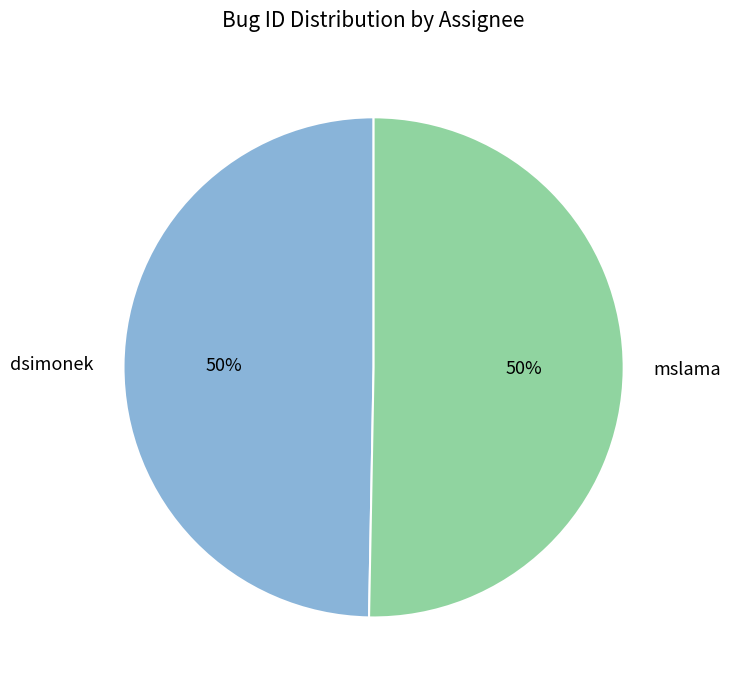

To the nearest percent, what portion does dsimonek represent?

50%